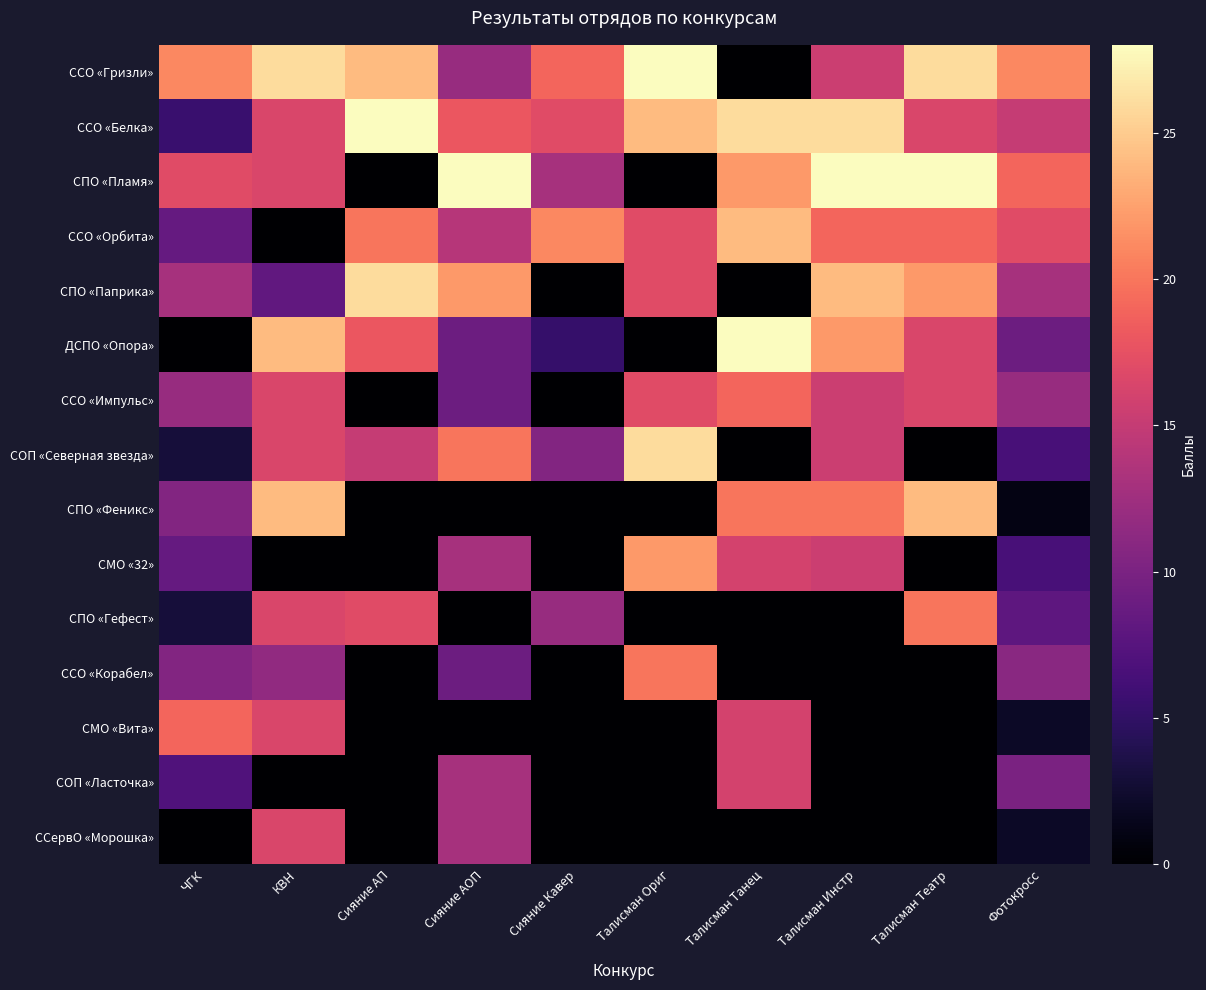

Reading right to left, list all the values displayed in this chart.

ССО «Гризли»: Фотокросс=21.0	Талисман Театр=26.0	Талисман Инстр=15.5	Талисман Танец=0.0	Талисман Ориг=28.0	Сияние Кавер=19.0	Сияние АОП=12.0	Сияние АП=24.0	КВН=26.0	ЧГК=21.0
ССО «Белка»: Фотокросс=15.0	Талисман Театр=16.5	Талисман Инстр=26.0	Талисман Танец=26.0	Талисман Ориг=24.0	Сияние Кавер=17.0	Сияние АОП=18.0	Сияние АП=28.0	КВН=16.5	ЧГК=5.5
СПО «Пламя»: Фотокросс=19.0	Талисман Театр=28.0	Талисман Инстр=28.0	Талисман Танец=22.0	Талисман Ориг=0.0	Сияние Кавер=13.0	Сияние АОП=28.0	Сияние АП=0.0	КВН=16.5	ЧГК=17.0
ССО «Орбита»: Фотокросс=17.0	Талисман Театр=19.0	Талисман Инстр=19.0	Талисман Танец=24.0	Талисман Ориг=17.0	Сияние Кавер=21.0	Сияние АОП=14.0	Сияние АП=20.0	КВН=0.0	ЧГК=8.5
СПО «Паприка»: Фотокросс=13.0	Талисман Театр=22.0	Талисман Инстр=24.0	Талисман Танец=0.0	Талисман Ориг=17.0	Сияние Кавер=0.0	Сияние АОП=22.0	Сияние АП=26.0	КВН=8.2	ЧГК=13.0
ДСПО «Опора»: Фотокросс=9.0	Талисман Театр=16.5	Талисман Инстр=22.0	Талисман Танец=28.0	Талисман Ориг=0.0	Сияние Кавер=5.2	Сияние АОП=9.0	Сияние АП=18.0	КВН=24.0	ЧГК=0.0
ССО «Импульс»: Фотокросс=12.0	Талисман Театр=16.5	Талисман Инстр=15.5	Талисман Танец=19.0	Талисман Ориг=17.0	Сияние Кавер=0.0	Сияние АОП=9.0	Сияние АП=0.0	КВН=16.5	ЧГК=12.0
СОП «Северная звезда»: Фотокросс=6.5	Талисман Театр=0.0	Талисман Инстр=15.5	Талисман Танец=0.0	Талисман Ориг=26.0	Сияние Кавер=10.5	Сияние АОП=20.0	Сияние АП=15.0	КВН=16.5	ЧГК=3.0
СПО «Феникс»: Фотокросс=1.0	Талисман Театр=24.0	Талисман Инстр=20.0	Талисман Танец=20.0	Талисман Ориг=0.0	Сияние Кавер=0.0	Сияние АОП=0.0	Сияние АП=0.0	КВН=24.0	ЧГК=10.5
СМО «32»: Фотокросс=6.5	Талисман Театр=0.0	Талисман Инстр=15.5	Талисман Танец=16.0	Талисман Ориг=22.0	Сияние Кавер=0.0	Сияние АОП=13.0	Сияние АП=0.0	КВН=0.0	ЧГК=8.5
СПО «Гефест»: Фотокросс=8.0	Талисман Театр=20.0	Талисман Инстр=0.0	Талисман Танец=0.0	Талисман Ориг=0.0	Сияние Кавер=12.0	Сияние АОП=0.0	Сияние АП=17.0	КВН=16.5	ЧГК=3.0
ССО «Корабел»: Фотокросс=11.0	Талисман Театр=0.0	Талисман Инстр=0.0	Талисман Танец=0.0	Талисман Ориг=20.0	Сияние Кавер=0.0	Сияние АОП=9.0	Сияние АП=0.0	КВН=11.5	ЧГК=10.5
СМО «Вита»: Фотокросс=2.0	Талисман Театр=0.0	Талисман Инстр=0.0	Талисман Танец=16.0	Талисман Ориг=0.0	Сияние Кавер=0.0	Сияние АОП=0.0	Сияние АП=0.0	КВН=16.5	ЧГК=19.0
СОП «Ласточка»: Фотокросс=10.0	Талисман Театр=0.0	Талисман Инстр=0.0	Талисман Танец=16.0	Талисман Ориг=0.0	Сияние Кавер=0.0	Сияние АОП=13.0	Сияние АП=0.0	КВН=0.0	ЧГК=7.0
ССервО «Морошка»: Фотокросс=2.0	Талисман Театр=0.0	Талисман Инстр=0.0	Талисман Танец=0.0	Талисман Ориг=0.0	Сияние Кавер=0.0	Сияние АОП=13.0	Сияние АП=0.0	КВН=16.5	ЧГК=0.0